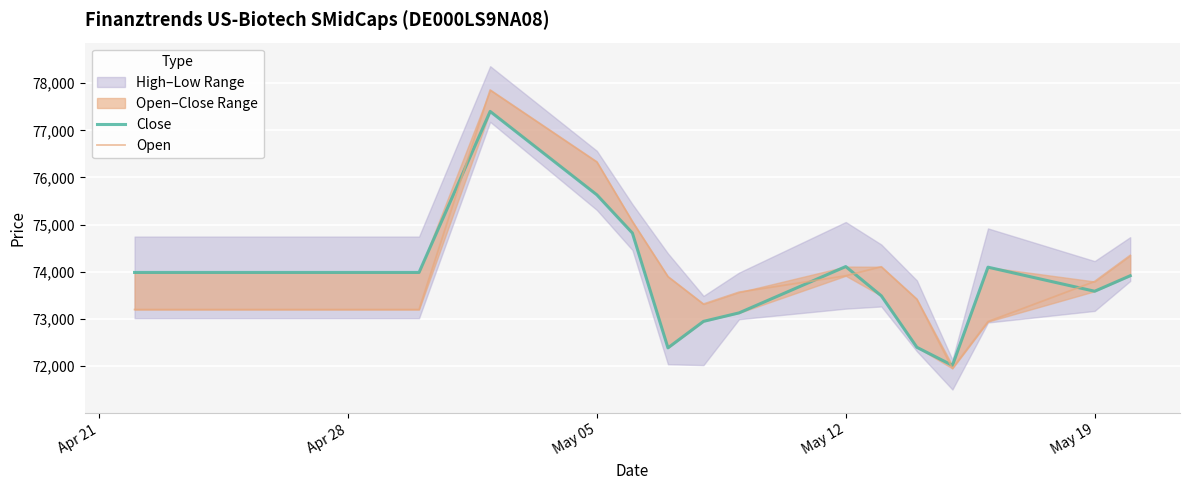

Is this an area chart (filled region under the line)?

No